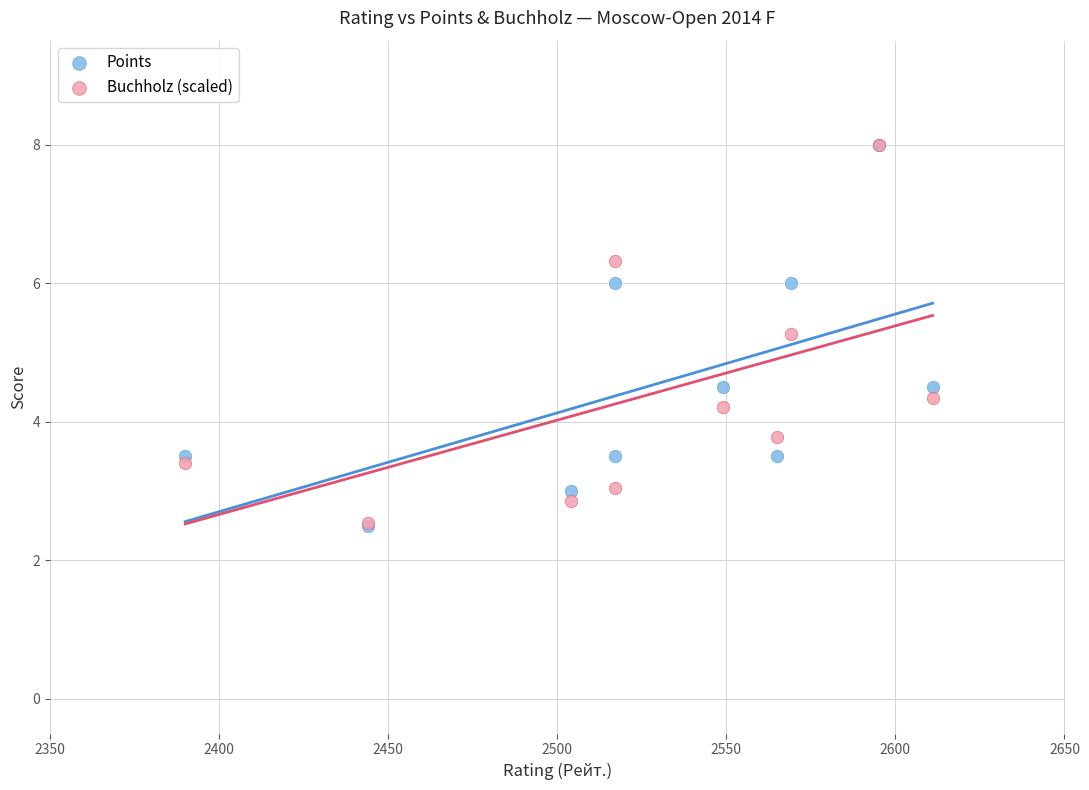

In the Buchholz (scaled) series, what Y value is closest to 5?

5.3